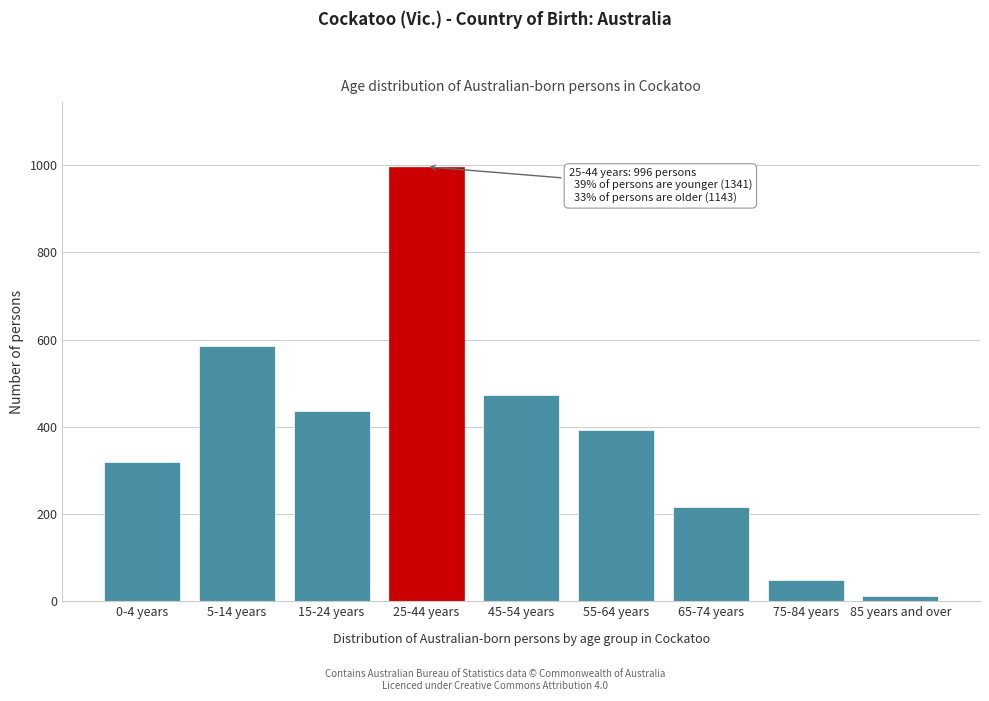

Reading left to right, extract all data points from this chart.

319	585	437	996	473	393	215	49	13